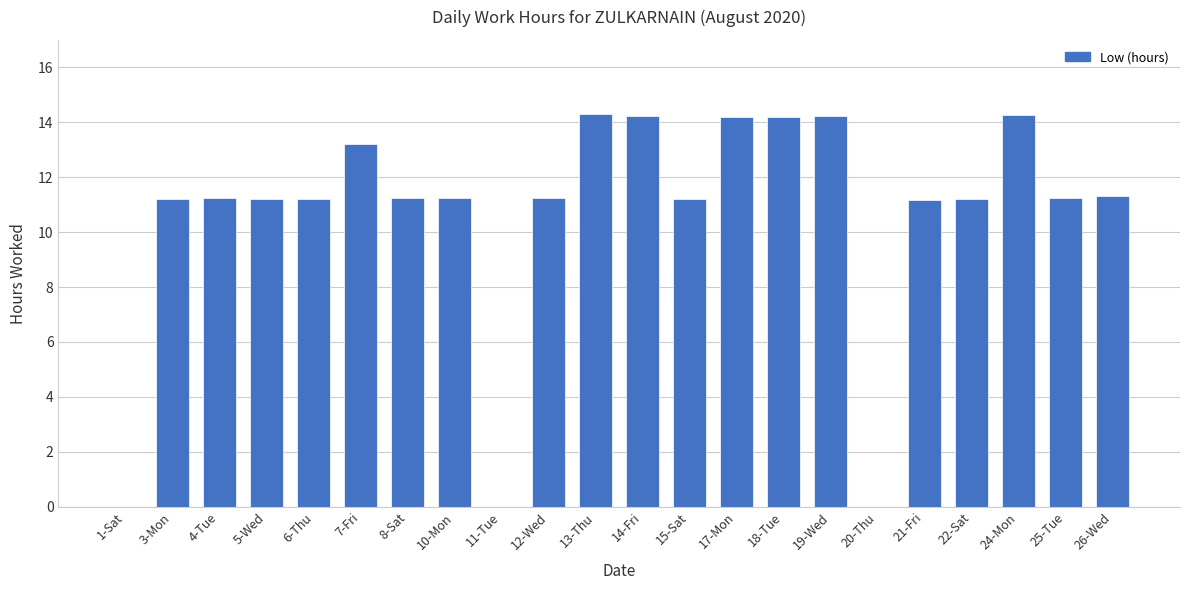

What is the sum of the values at 25-Tue and 6-Thu?

22.5